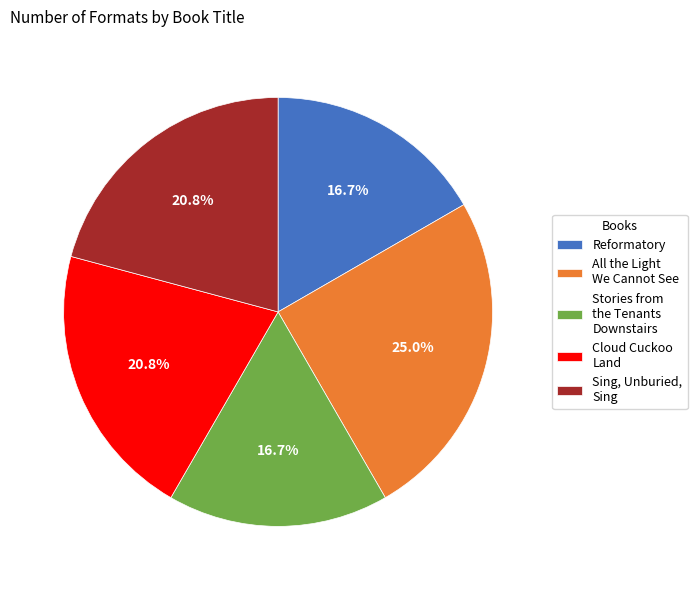

What is the ratio of the value at Reformatory to the value at Stories from the Tenants Downstairs?

1.0